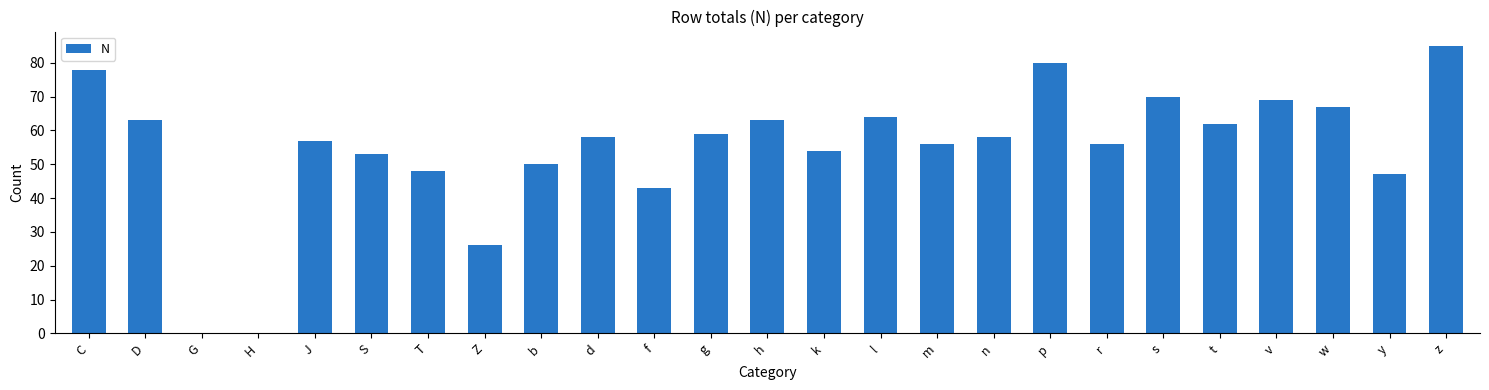

Which label corresponds to the largest value in the chart?

z